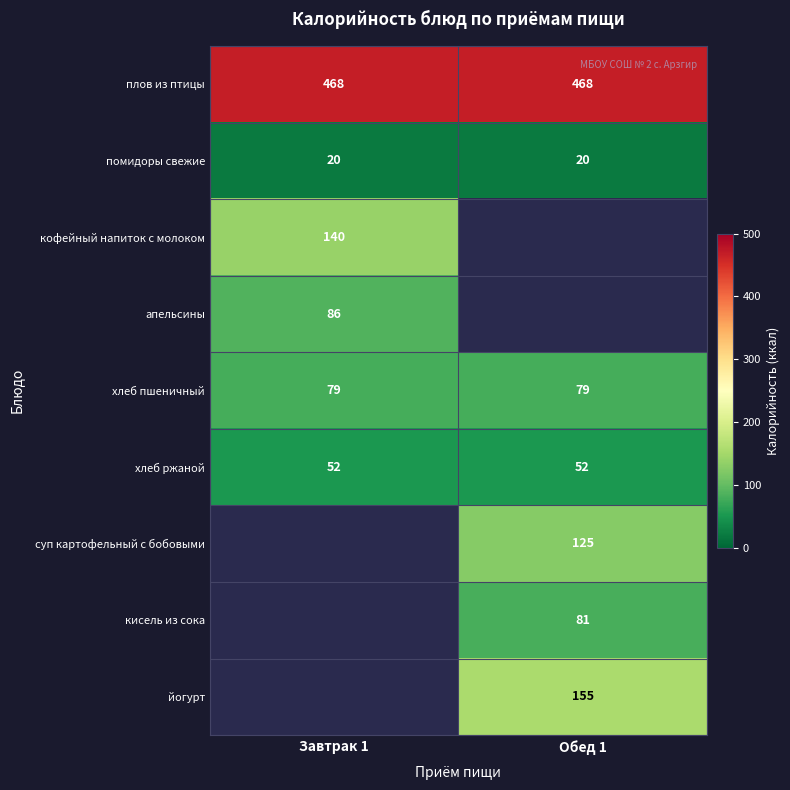

Is the value of хлеб ржаной at Завтрак 1 greater than the value of апельсины at Завтрак 1?

No